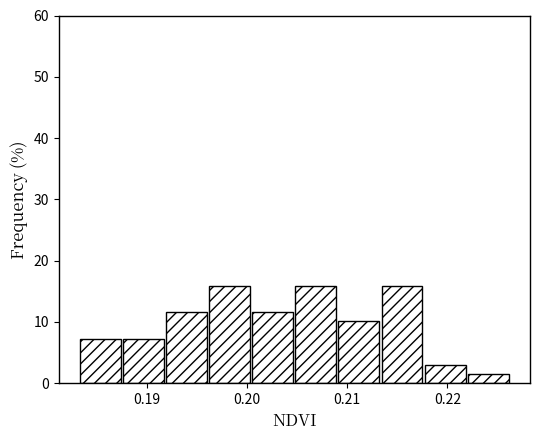

Reading left to right, transcribe this chart: for each bar, give the range it covers on the x-axis and its height. Neither the bar edges nor the heights are printed on the chart, so give them approximately, as read against the axes.

0.183 to 0.188: 7
0.188 to 0.192: 7
0.192 to 0.196: 12
0.196 to 0.201: 16
0.201 to 0.205: 12
0.205 to 0.209: 16
0.209 to 0.213: 10
0.213 to 0.218: 16
0.218 to 0.222: 3
0.222 to 0.226: 1